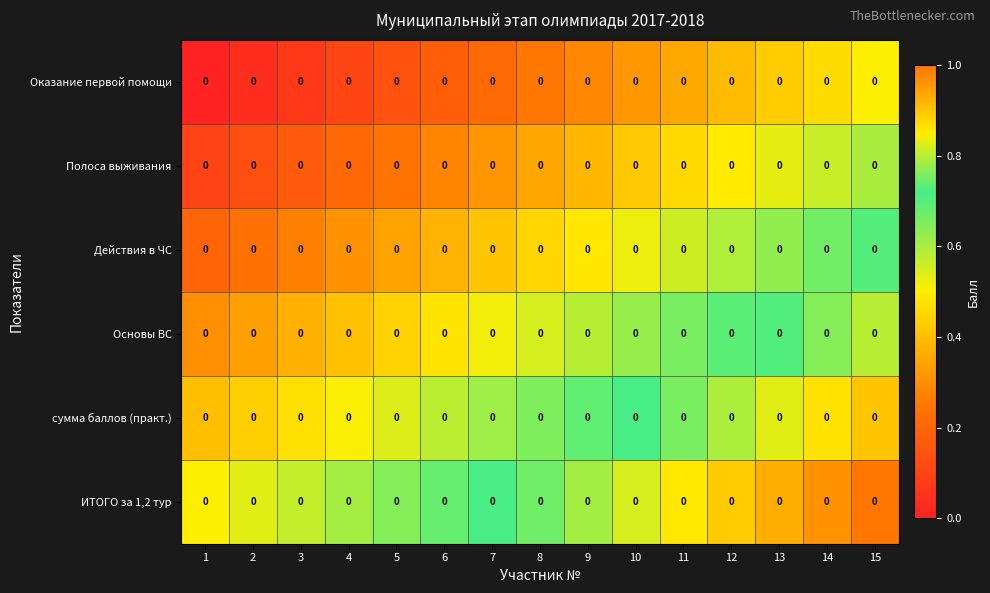

Rank the series at 4 from highest to lowest value.

ИТОГО за 1,2 тур, сумма баллов (практ.), Основы ВС, Действия в ЧС, Полоса выживания, Оказание первой помощи